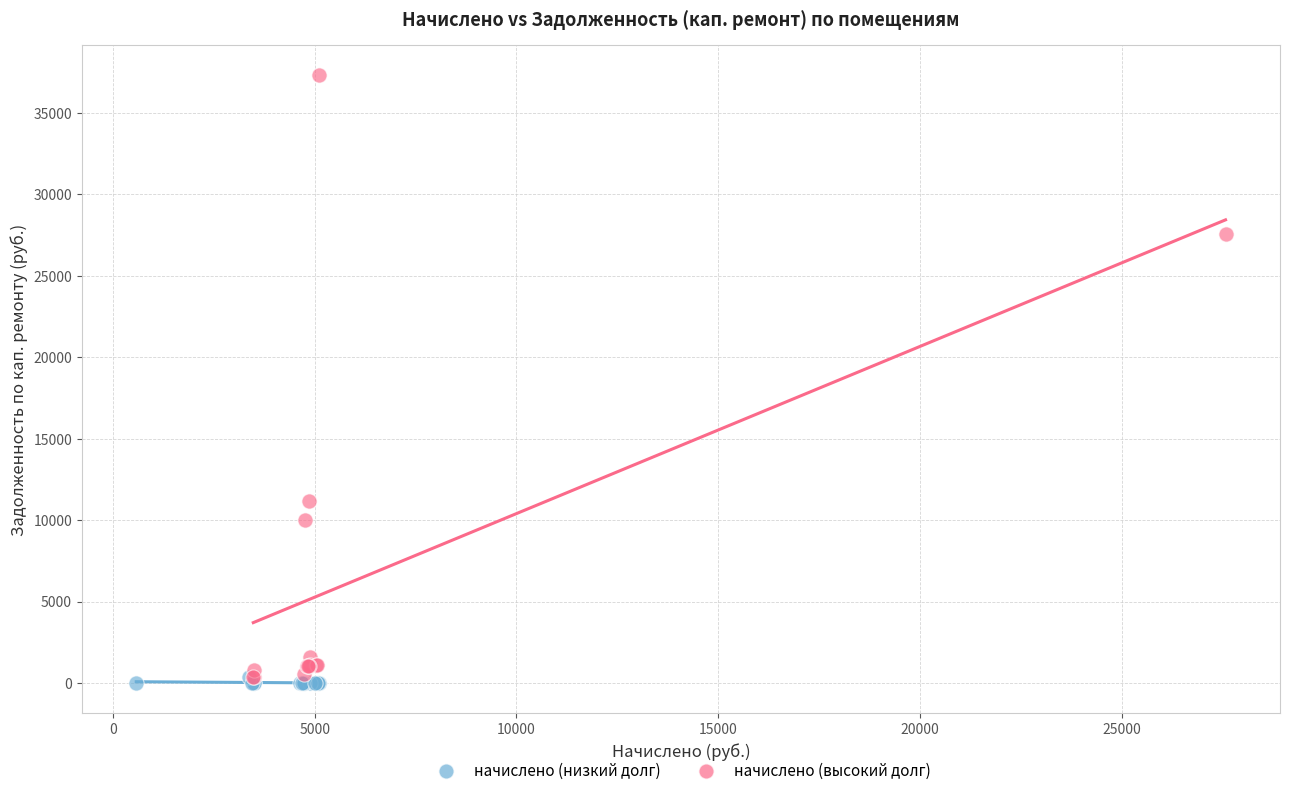

Which series contains the lowest Y value?

начислено (низкий долг)